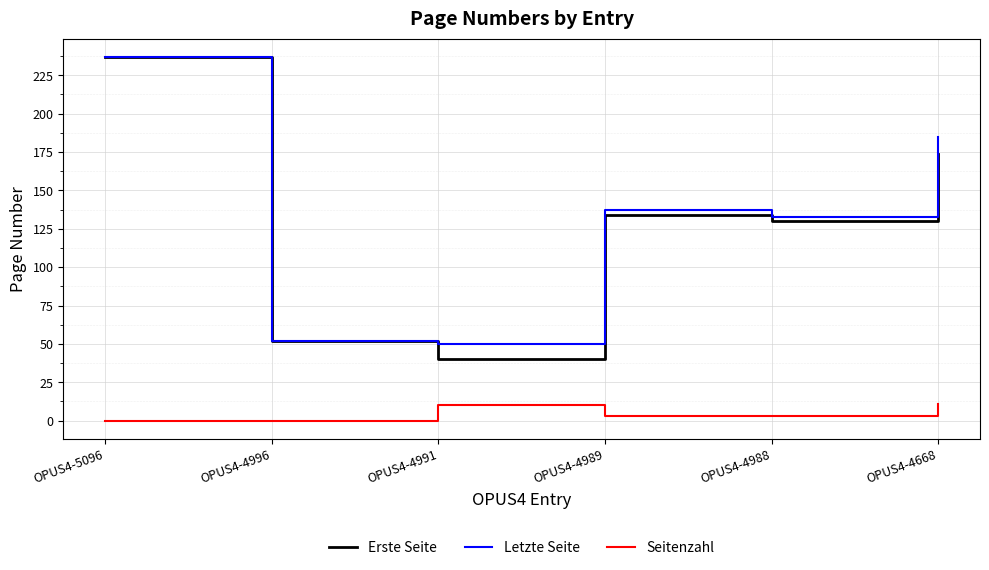

Between OPUS4-4991 and OPUS4-4989, which series saw the biggest shift?

Erste Seite